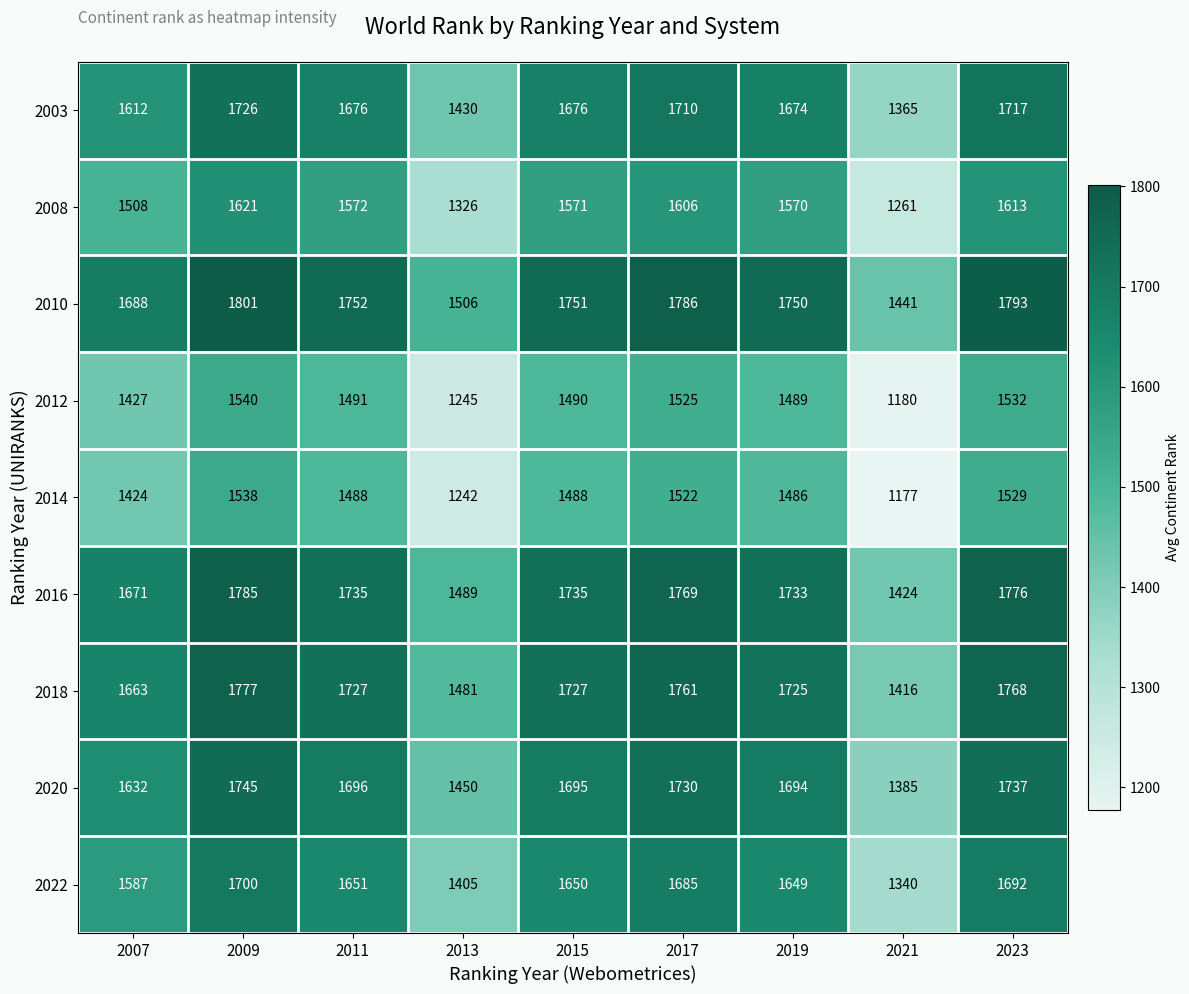

List the series in order of their peak value, lowest first.

2014, 2012, 2008, 2022, 2003, 2020, 2018, 2016, 2010